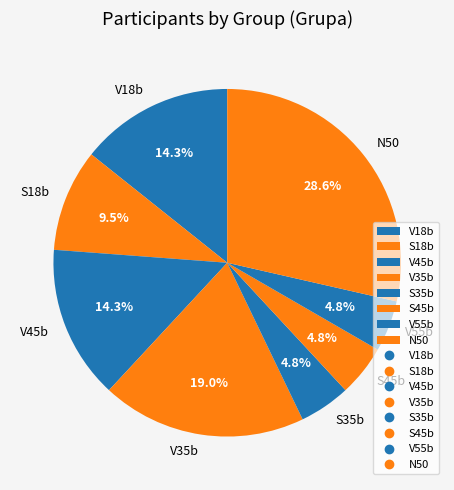

Count the number of slices in the pie.

8